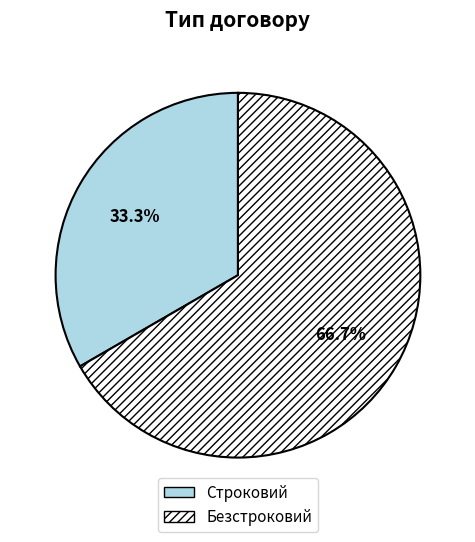

What is the majority slice?

Безстроковий